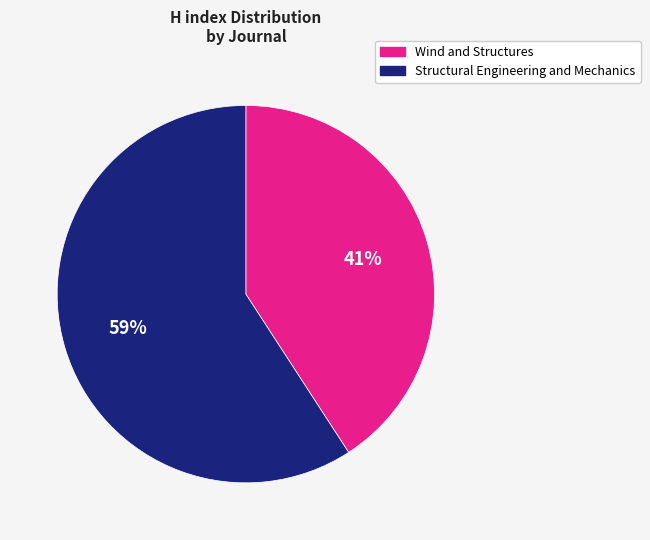

How many segments does this pie chart have?

2